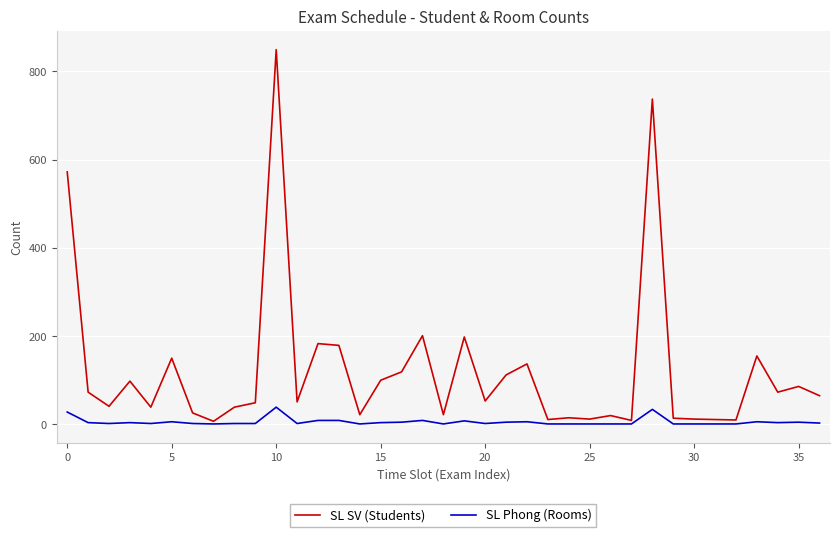

What is the highest value of the SL Phong (Rooms) series?

39